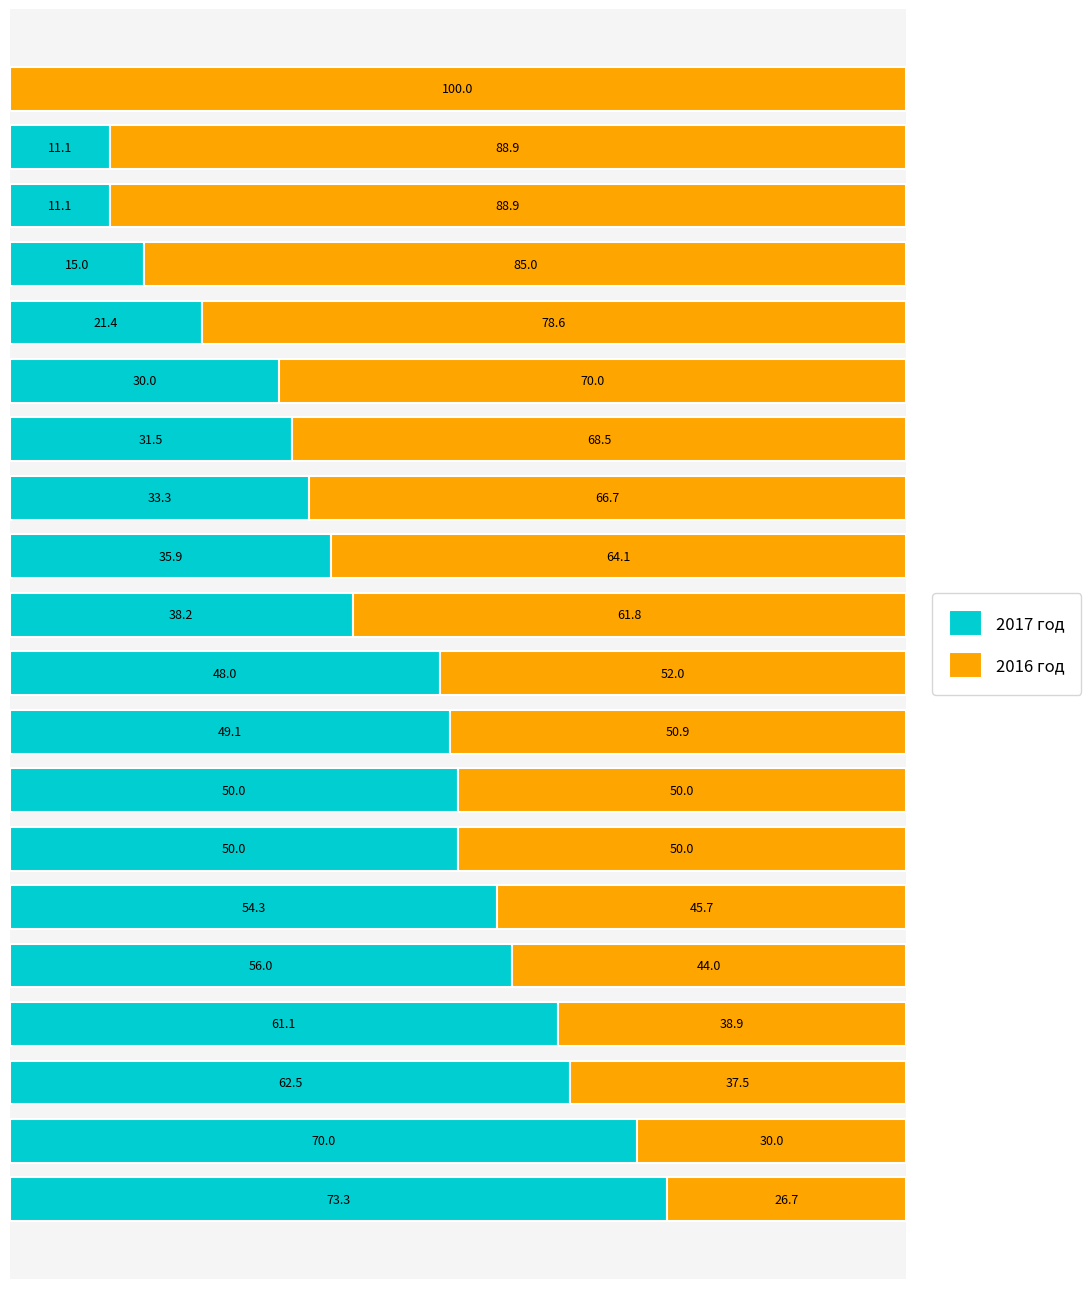

Reading left to right, extract all data points from this chart.

2017 год: 0=73.3	1=70.0	2=62.5	3=61.1	4=56.0	5=54.3	6=50.0	7=50.0	8=49.1	9=48.0	10=38.2	11=35.9	12=33.3	13=31.5	14=30.0	15=21.4	16=15.0	17=11.1	18=11.1	19=0.0
2016 год: 0=26.7	1=30.0	2=37.5	3=38.9	4=44.0	5=45.7	6=50.0	7=50.0	8=50.9	9=52.0	10=61.8	11=64.1	12=66.7	13=68.5	14=70.0	15=78.6	16=85.0	17=88.9	18=88.9	19=100.0